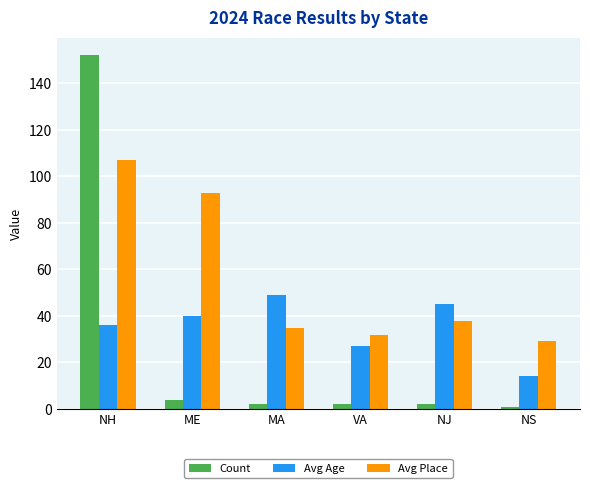

Is the value of Count at ME greater than the value of Avg Age at NJ?

No